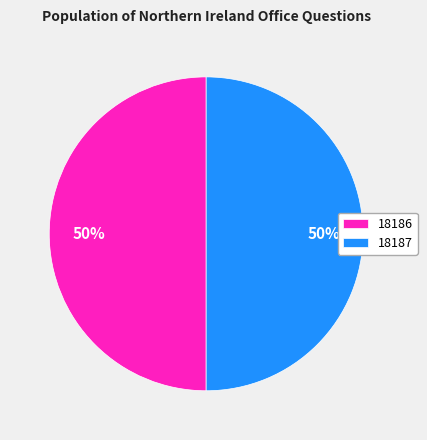

What percentage is the 18187 slice, to the nearest percent?

50%